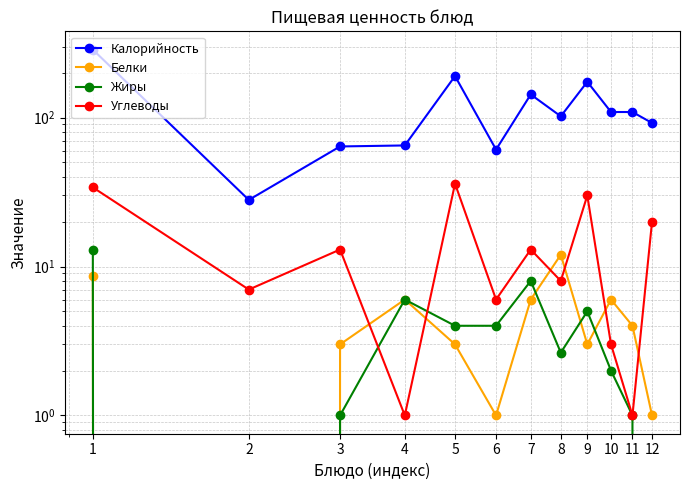

Where is the first local minimum for Углеводы?

2